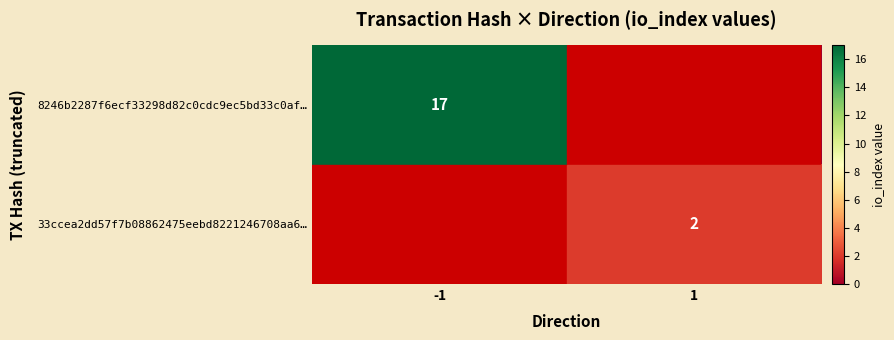

What is the greatest value displayed?

17